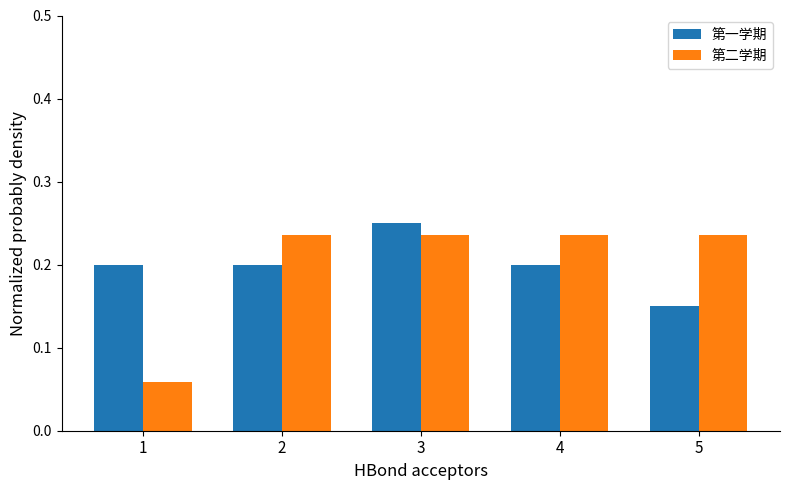

The value of 第二学期 at 3 is 0.1. True or false?

False